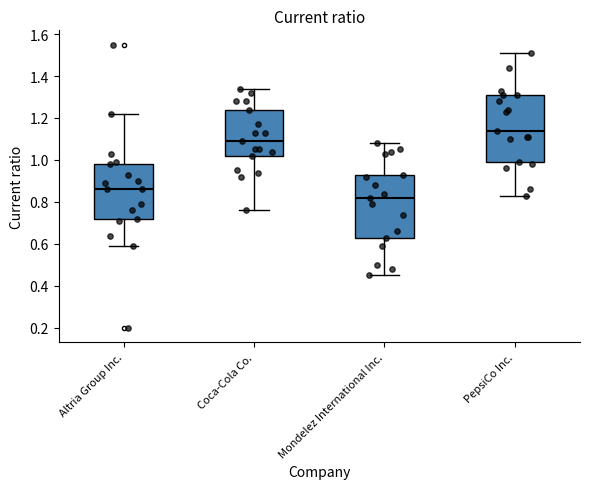

Reading left to right, read every box against the y-axis: the position of its median line, the range the box covers, and the ends of its whiskers. The values are not printed on the chart, so give them approximately, as read against the axis.

Altria Group Inc.: median 0.86, box 0.72 to 0.98, whiskers 0.60 to 1.22
Coca-Cola Co.: median 1.10, box 1.02 to 1.24, whiskers 0.76 to 1.34
Mondelez International Inc.: median 0.82, box 0.64 to 0.94, whiskers 0.46 to 1.08
PepsiCo Inc.: median 1.14, box 1.00 to 1.32, whiskers 0.84 to 1.52